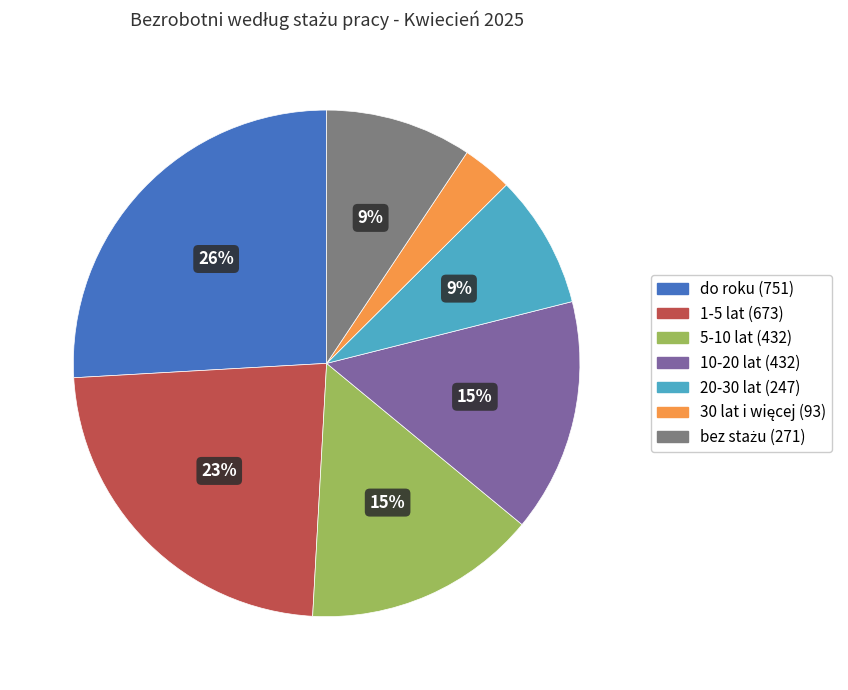

Does any single category account for the majority?

No